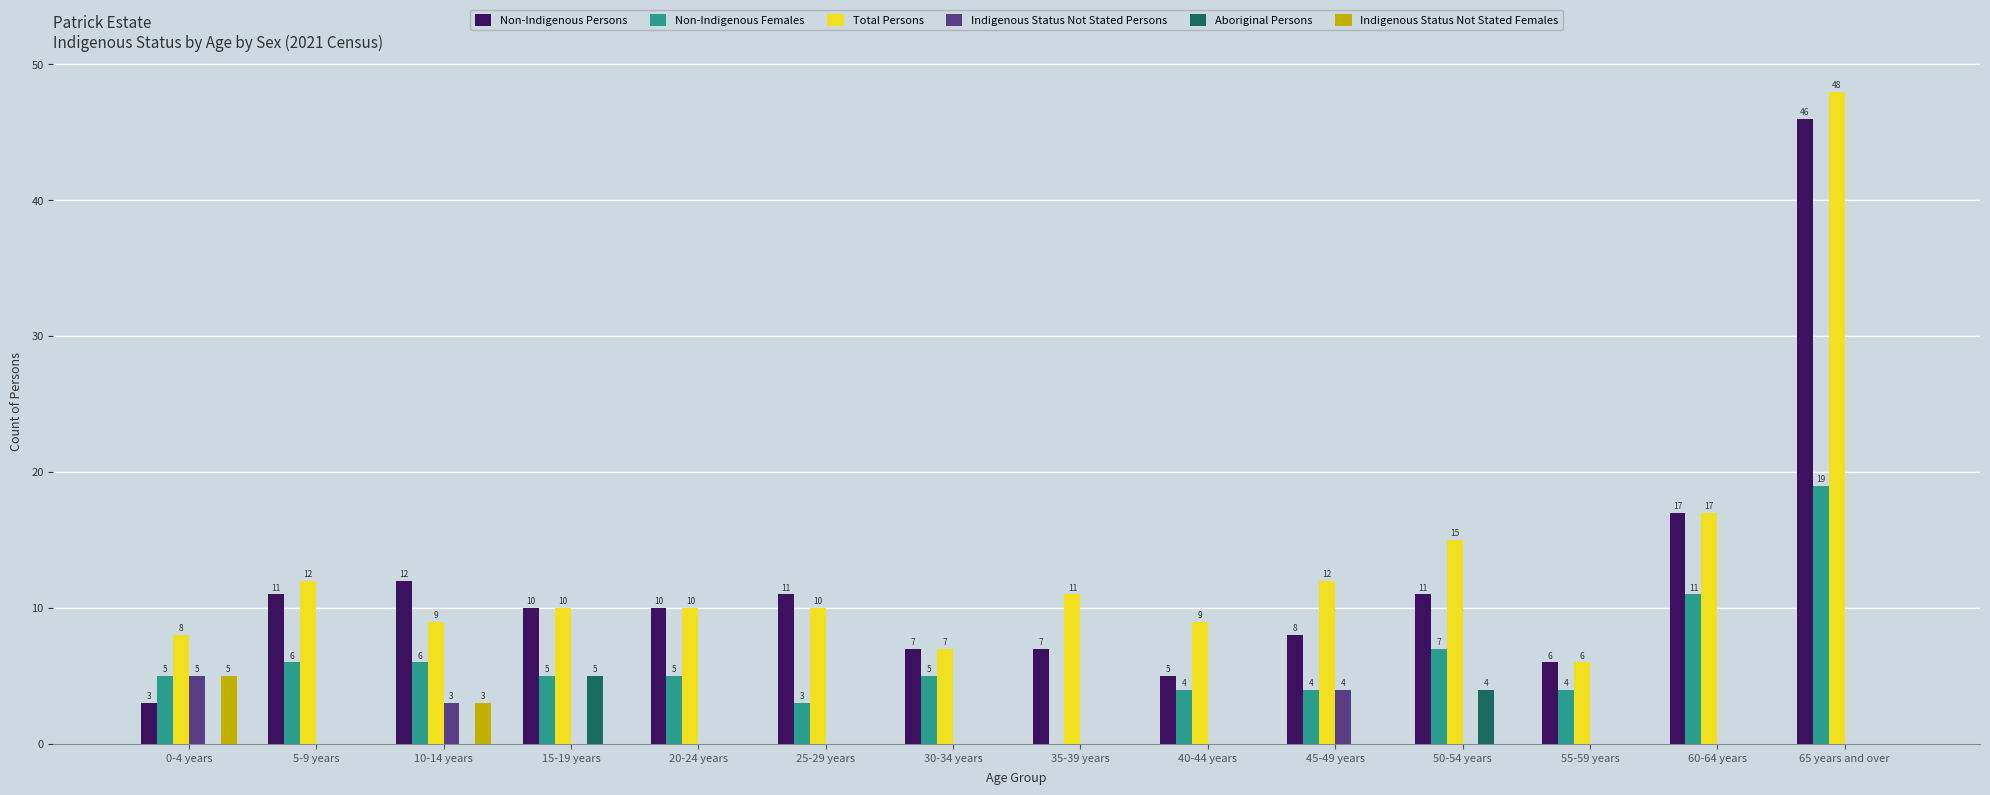

What are all the series names shown in the legend?

Non-Indigenous Persons, Non-Indigenous Females, Total Persons, Indigenous Status Not Stated Persons, Aboriginal Persons, Indigenous Status Not Stated Females